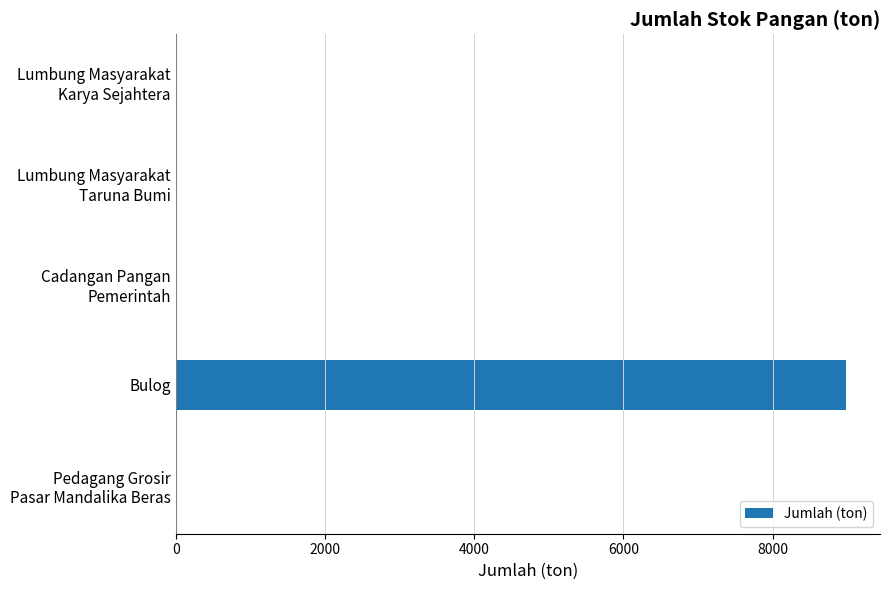

What is the sum of all values?

9002.8